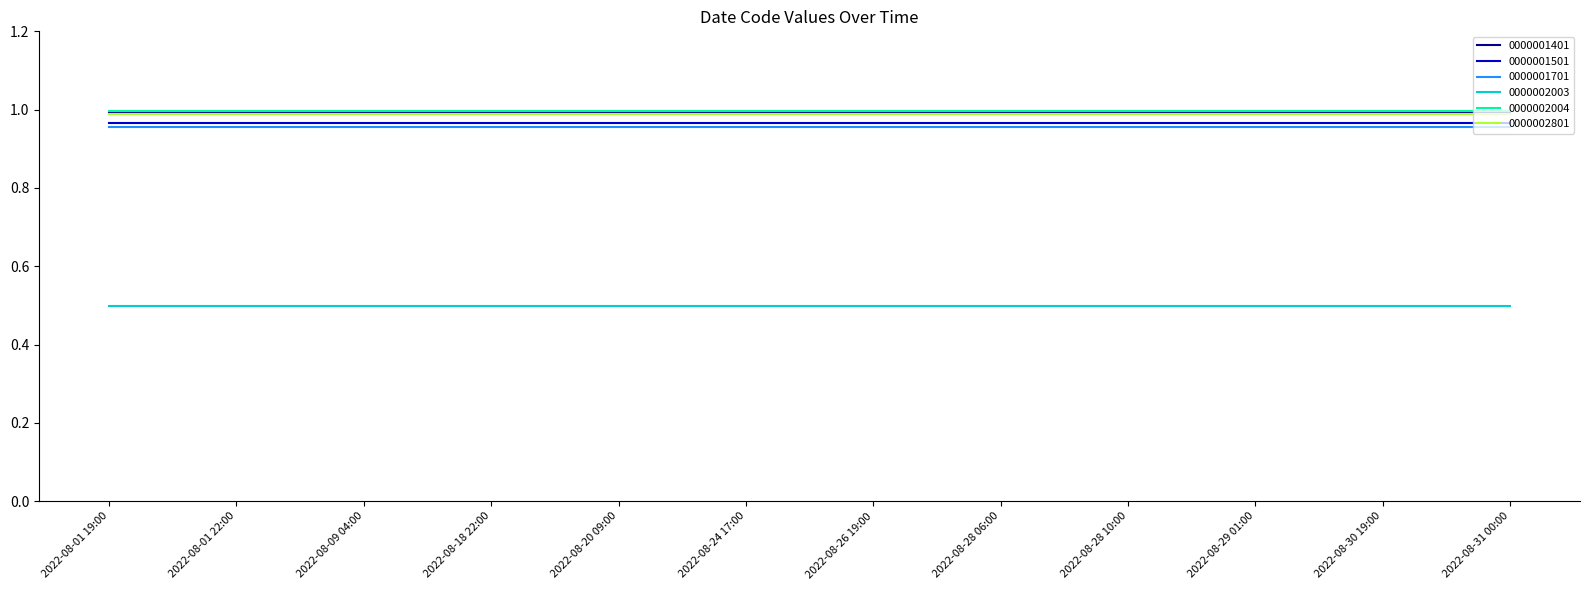

What is the highest value of the 0000002003 series?

0.5